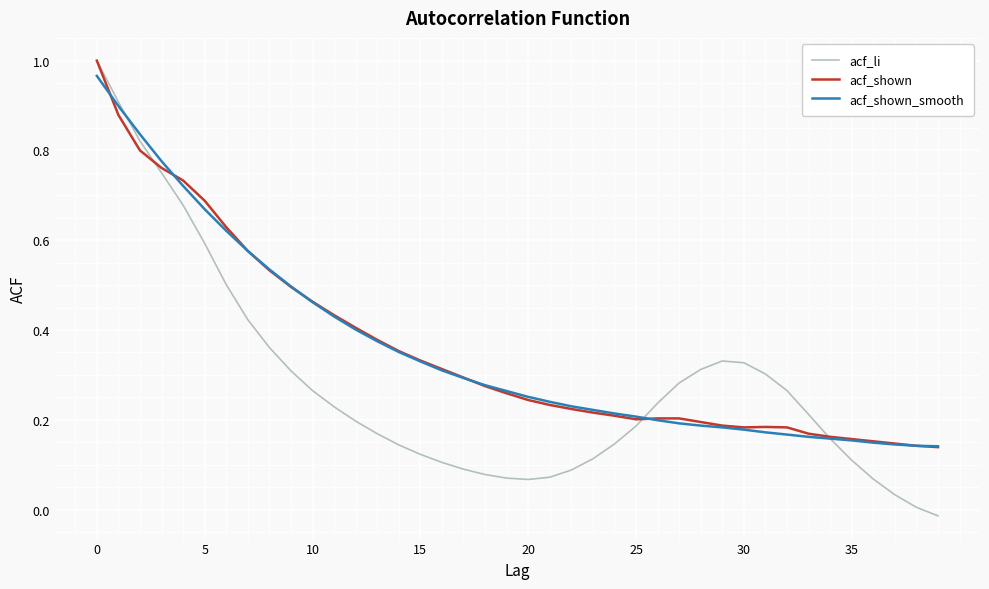

Which series has the widest spread of values?

acf_li